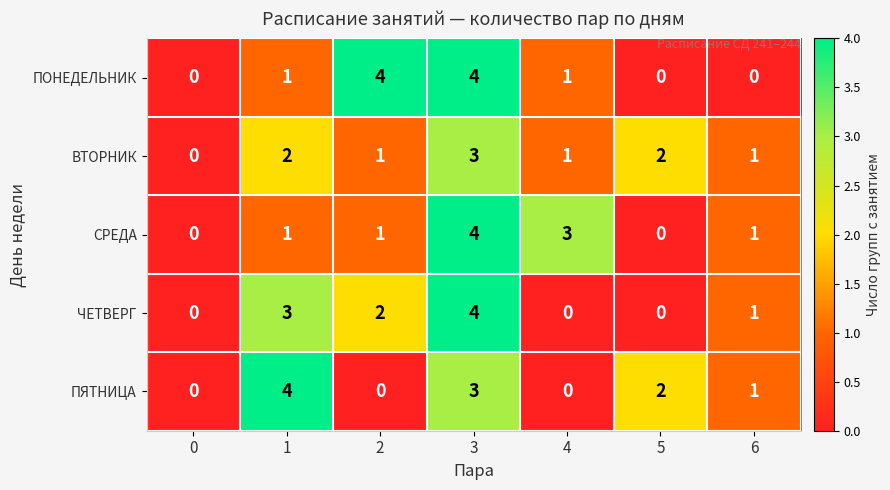

The ПОНЕДЕЛЬНИК series shows 6 at 3. True or false?

False